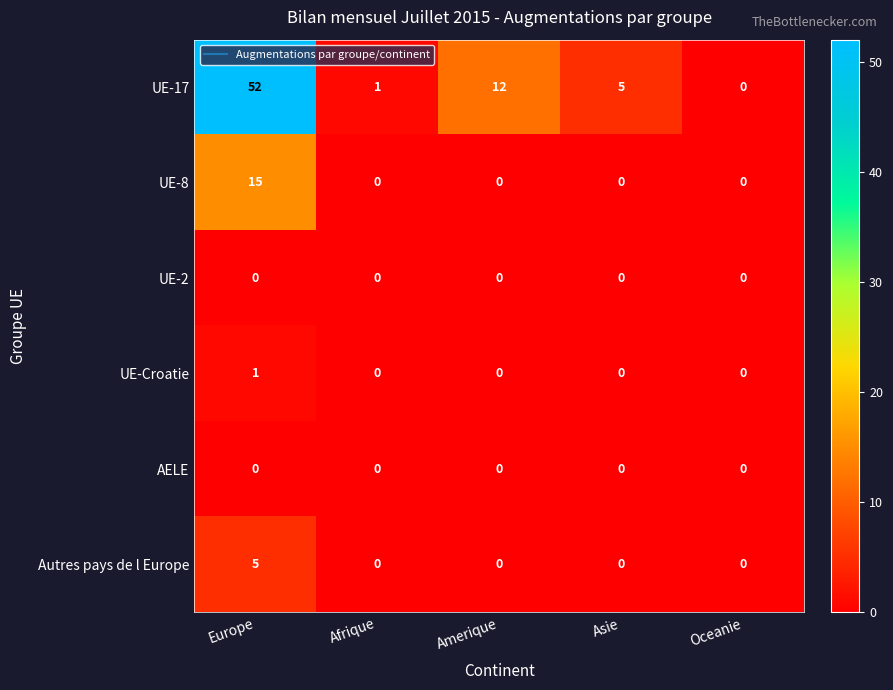

At which label is UE-17 closest to 26?

Amerique